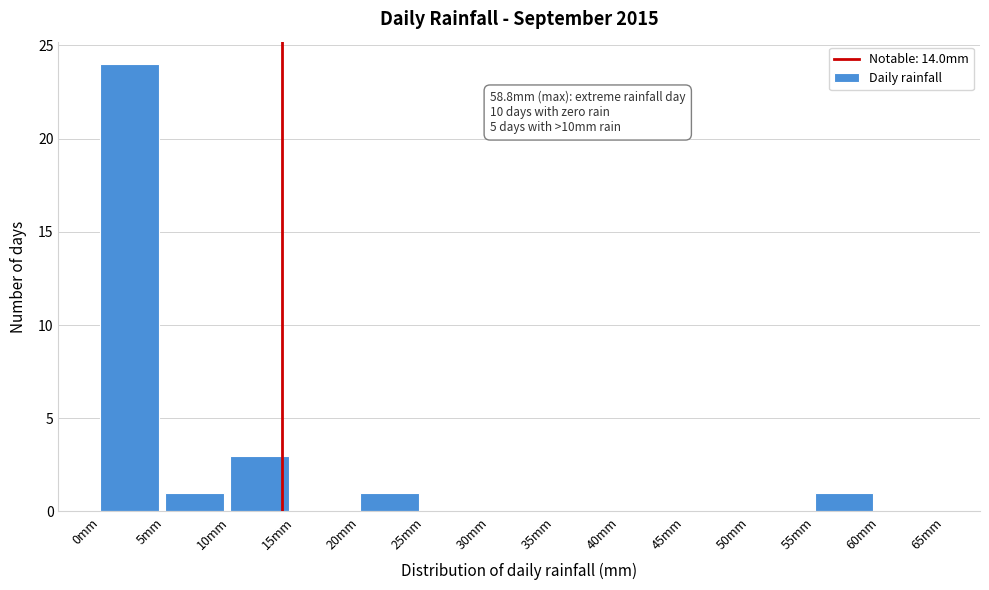

Which range on the x-axis has the tallest bar?

0 to 5